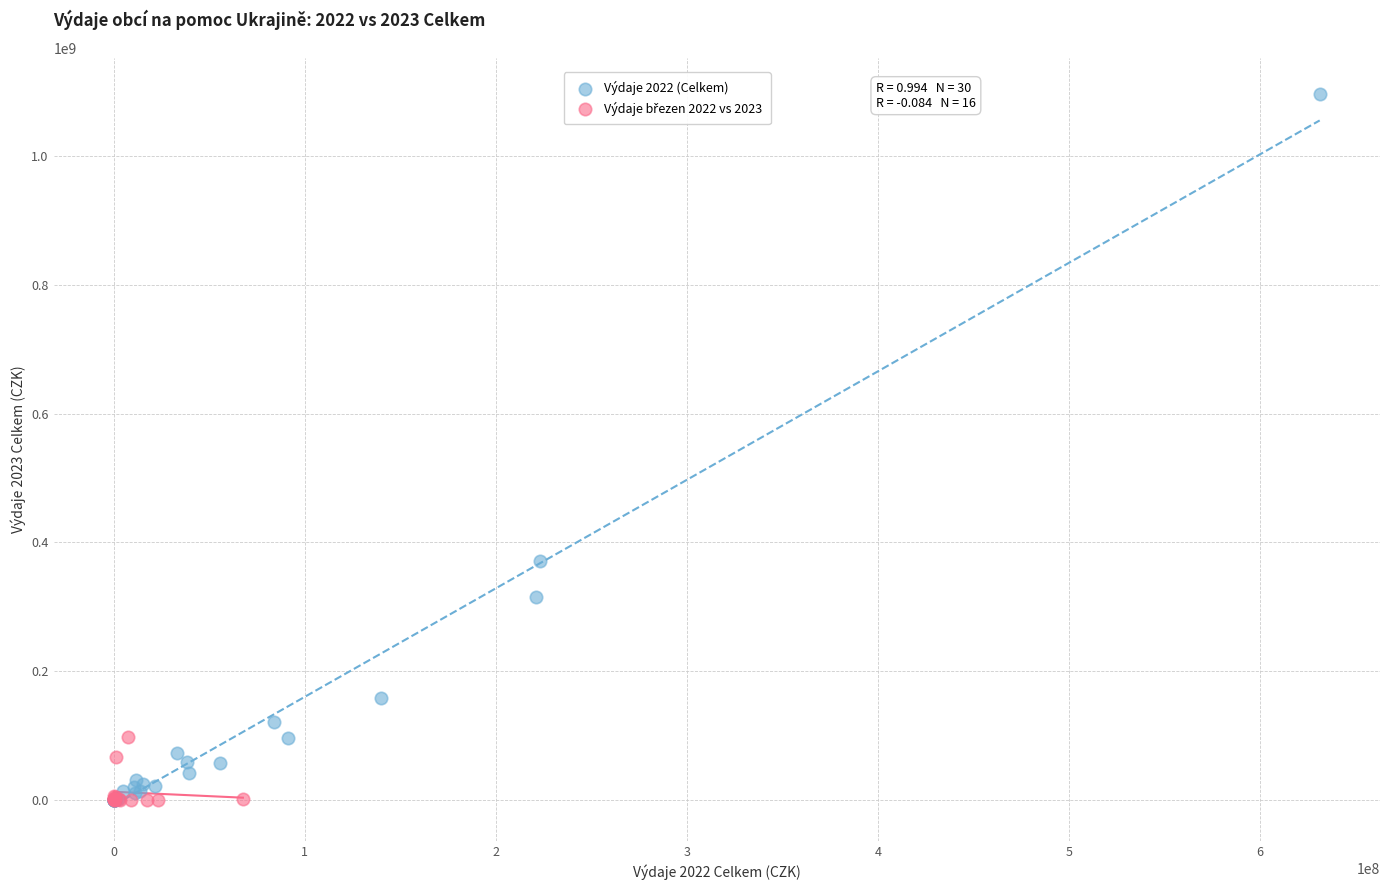

Which series contains the highest Y value?

Výdaje 2022 (Celkem)